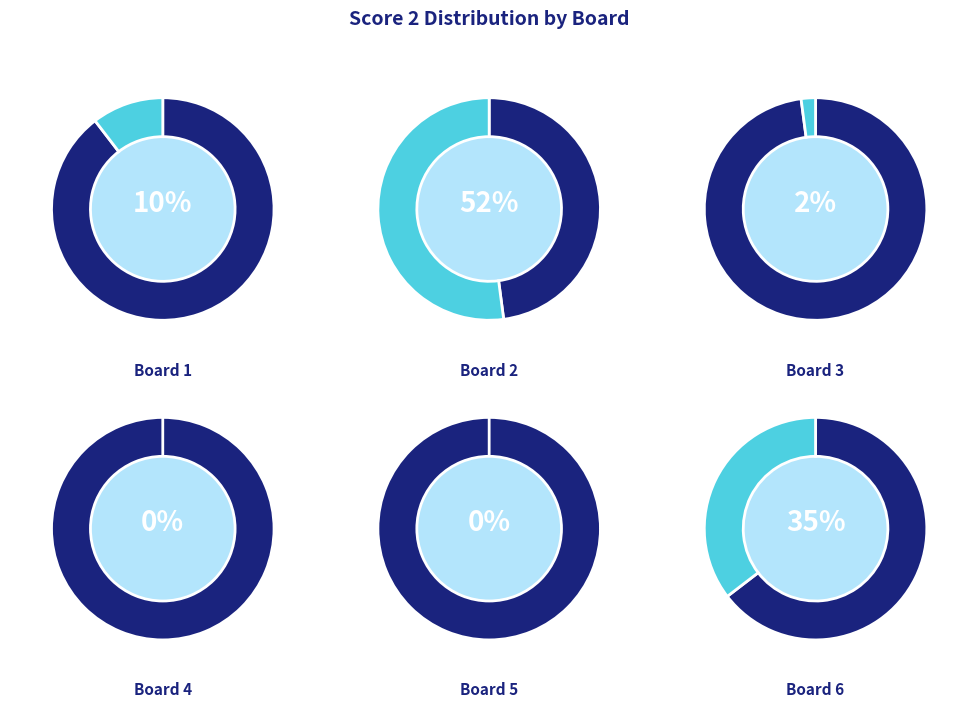

How many slices are in this pie chart?

6